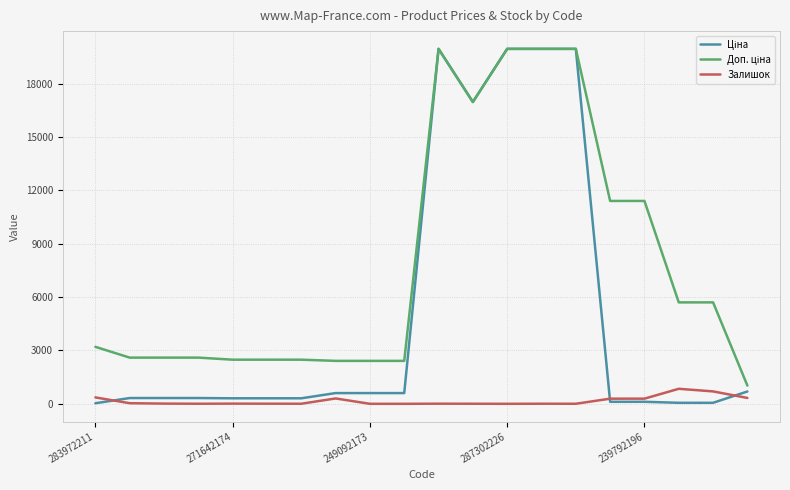

What is the maximum value shown in the chart?

19964.2